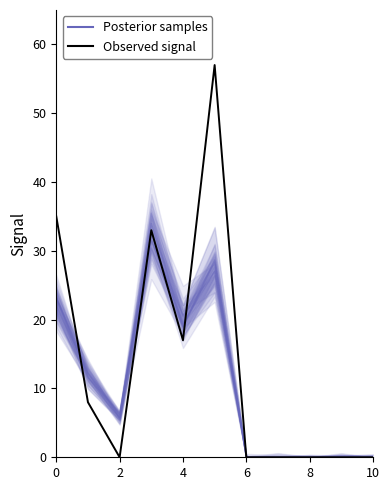

What is the greatest value displayed?

57.0